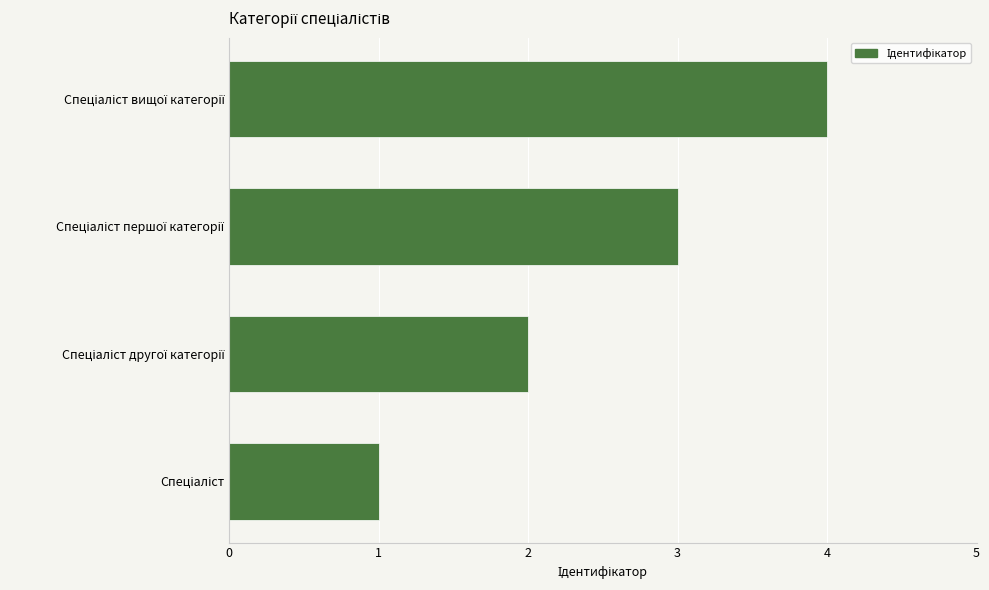

What is the maximum value shown in the chart?

4